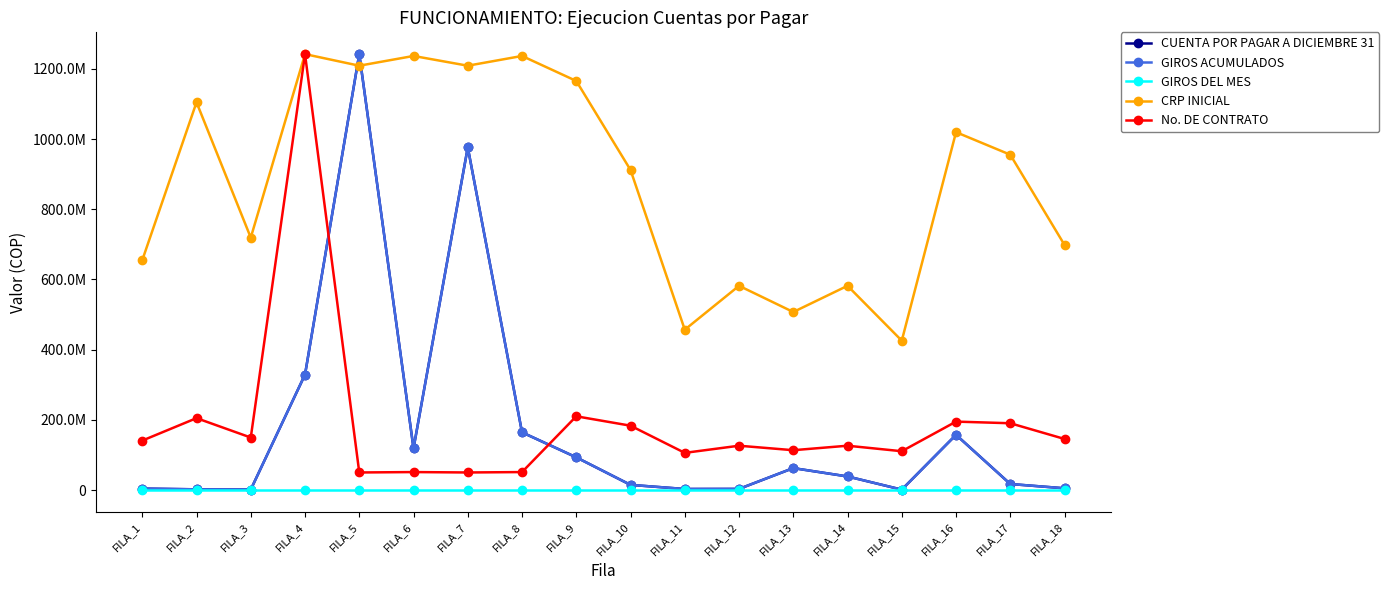

Is this an area chart (filled region under the line)?

No